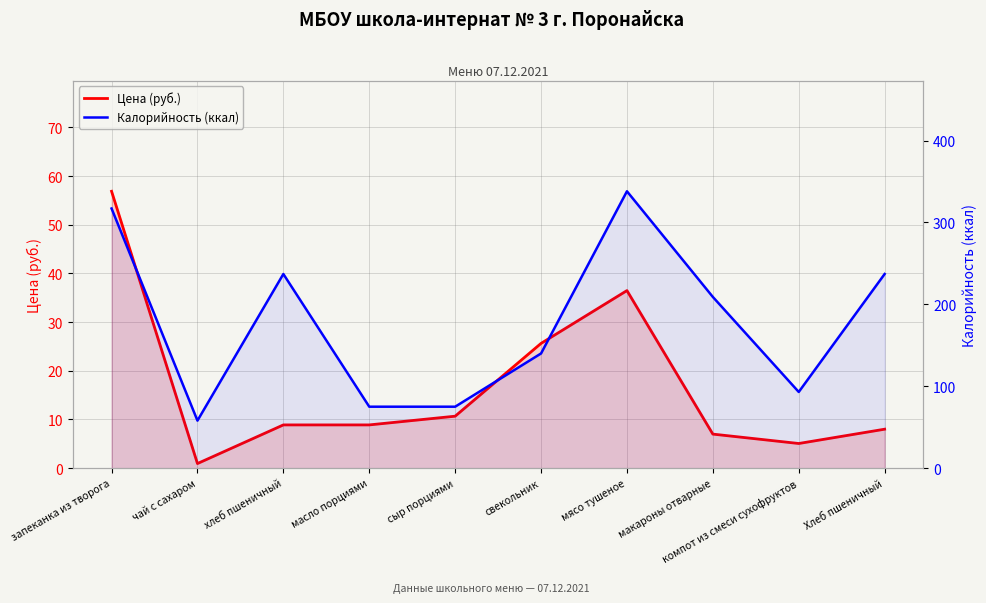

What is the label of the 5th point from the left?

сыр порциями